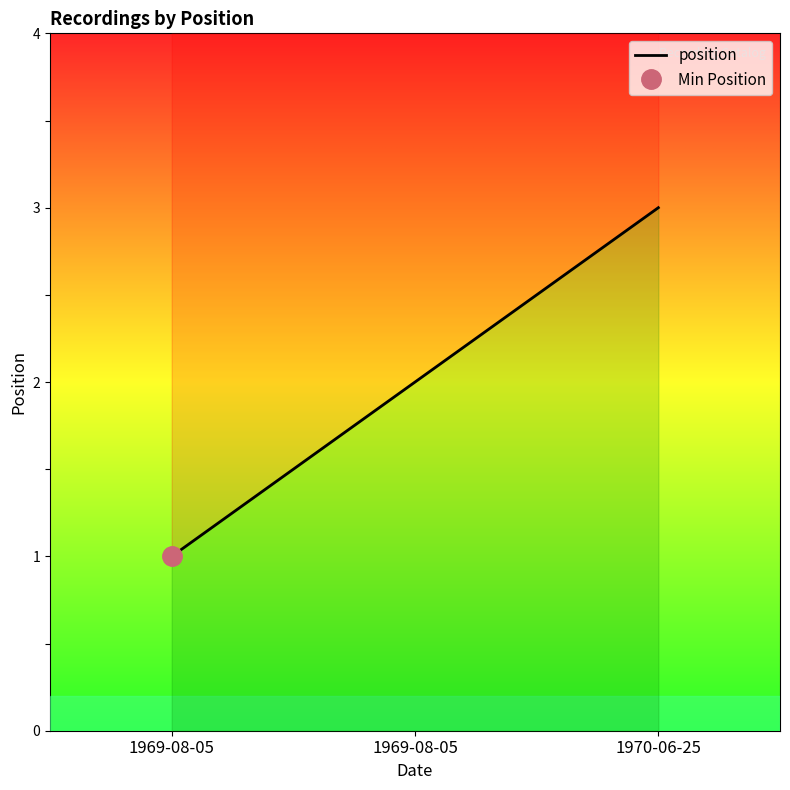

List the labels in order of value, largest first.

1970-06-25, 1969-08-05, 1969-08-05